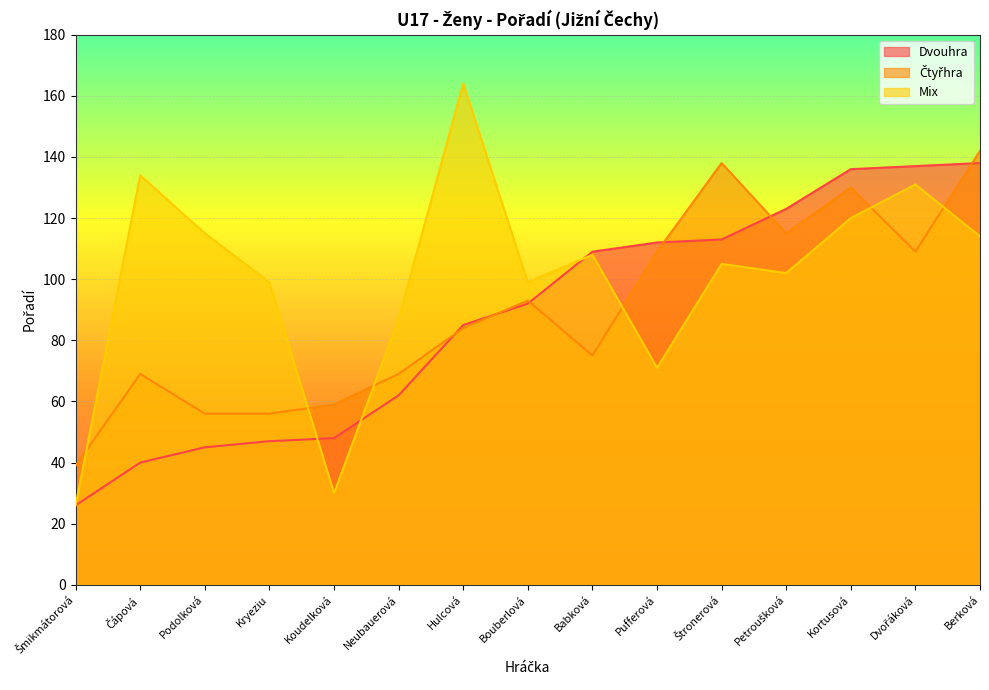

What value does the Mix series have at Neubauerová, to the nearest 5?

85